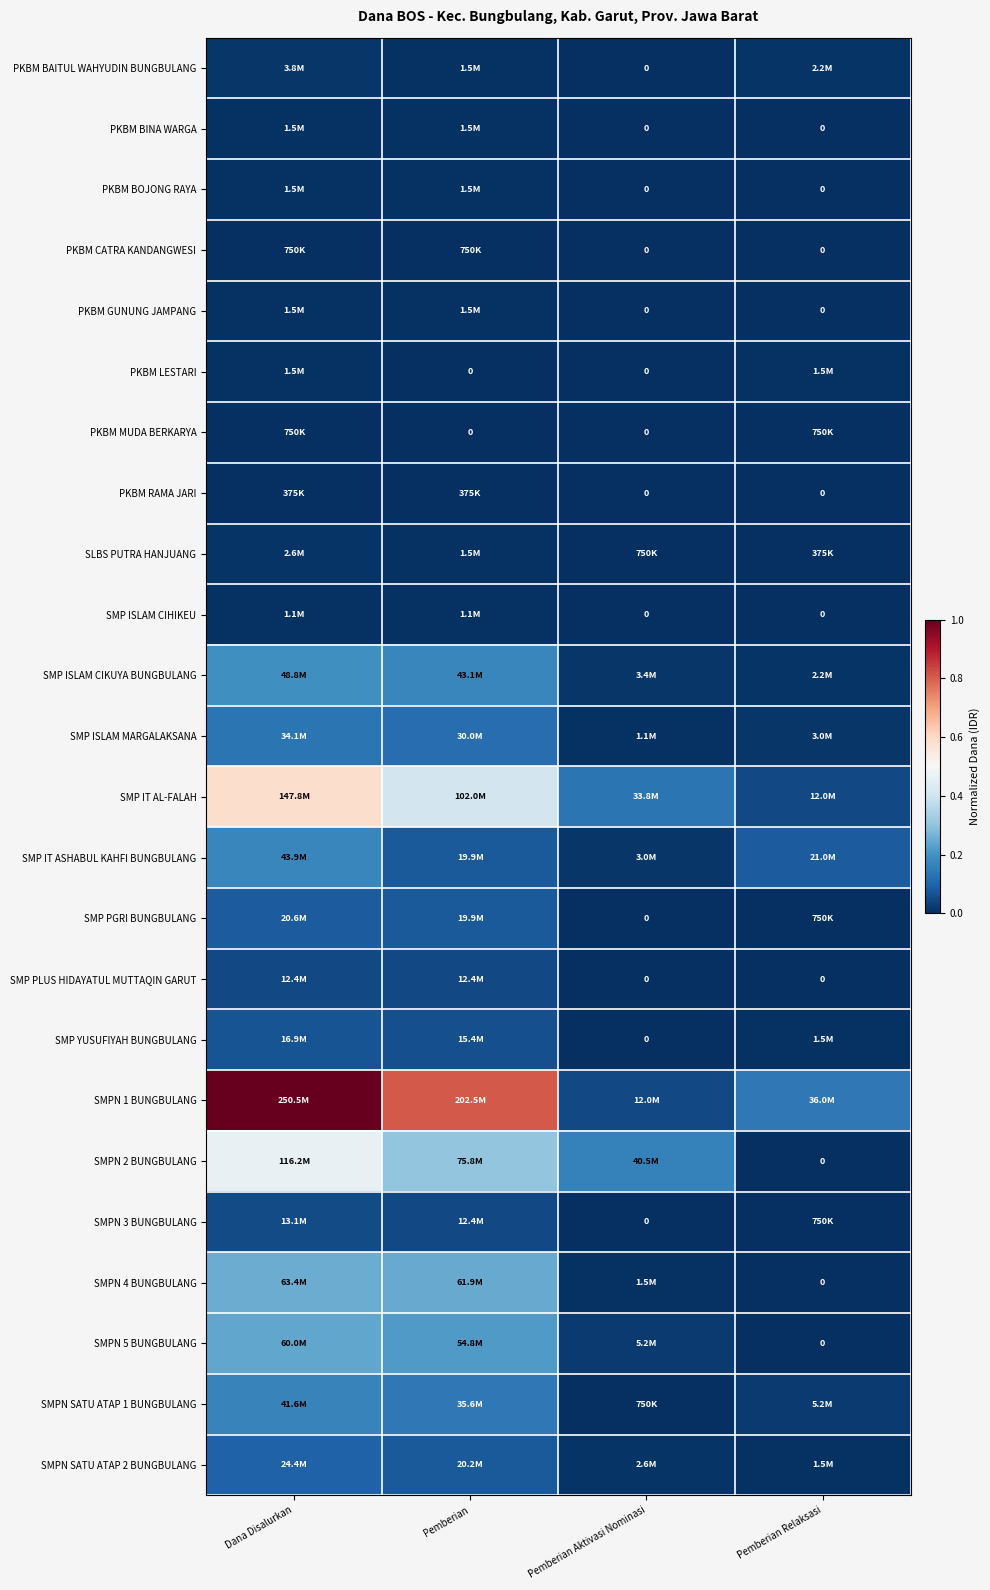

What is the total value across all series at Pemberian?

2.9